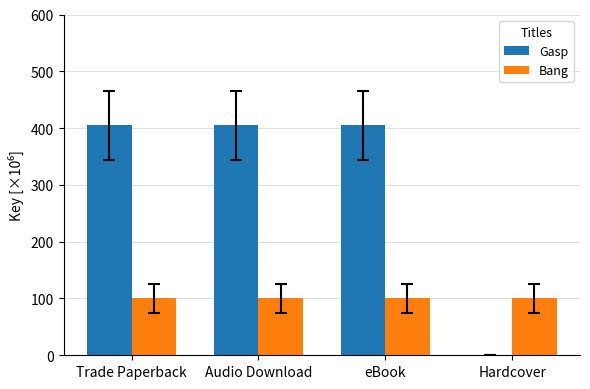

Which series has the largest total across all categories?

Gasp